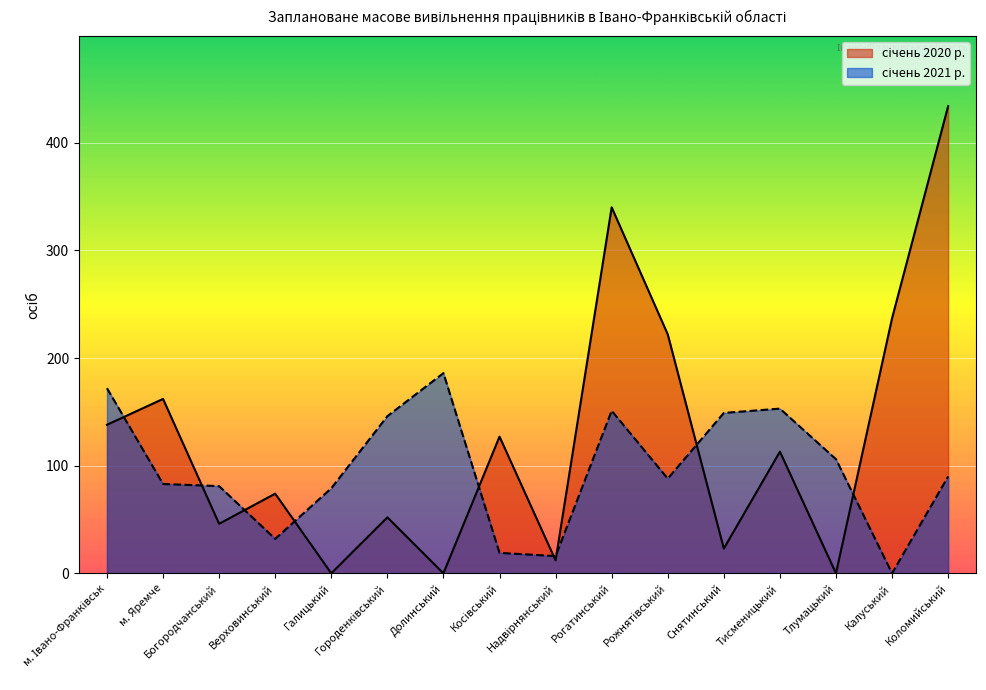

Is the value of січень 2020 р. at Надвірнянський greater than the value of січень 2021 р. at Галицький?

No